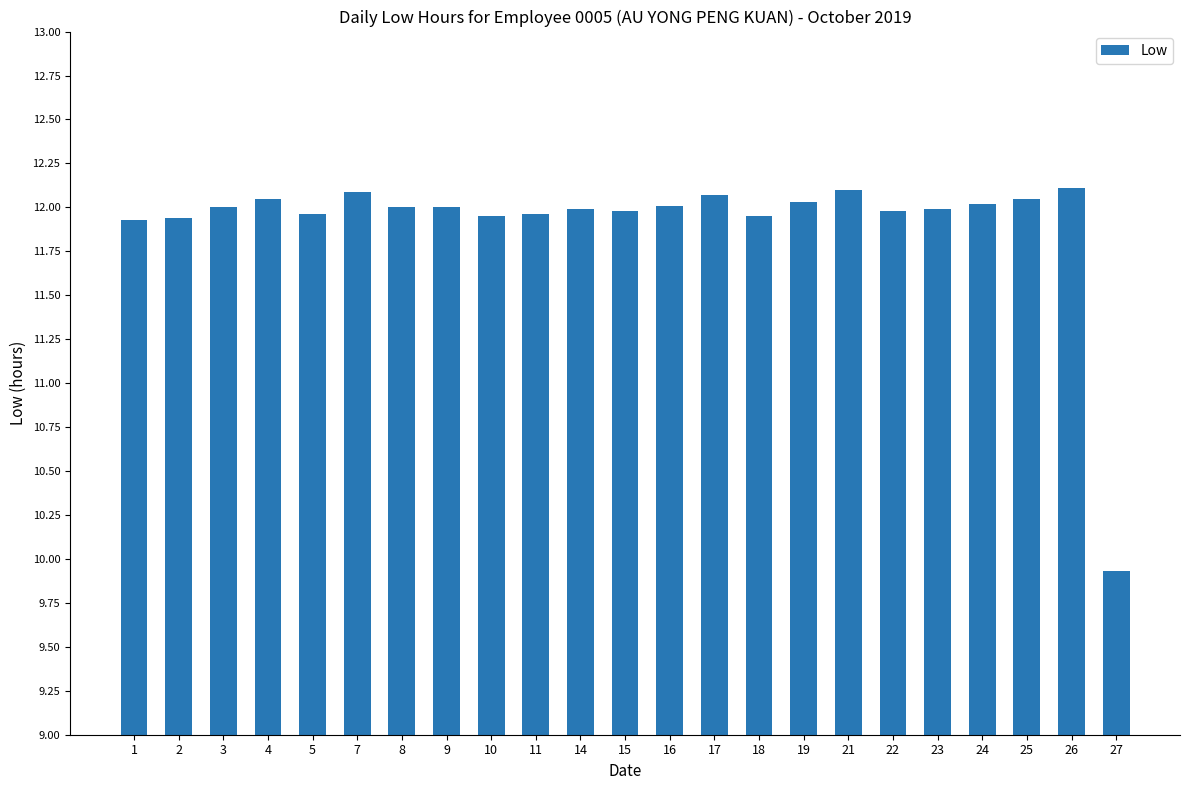

What is the value of the 10th bar from the left?

12.0